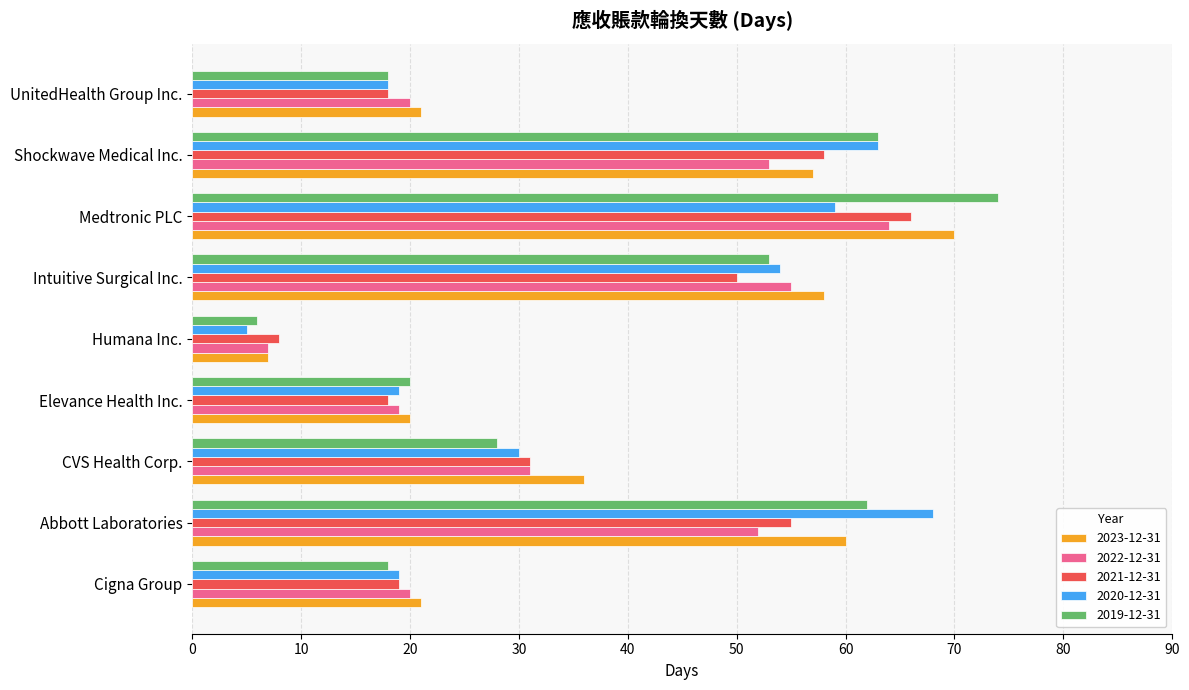

What is the highest value of the 2023-12-31 series?

70